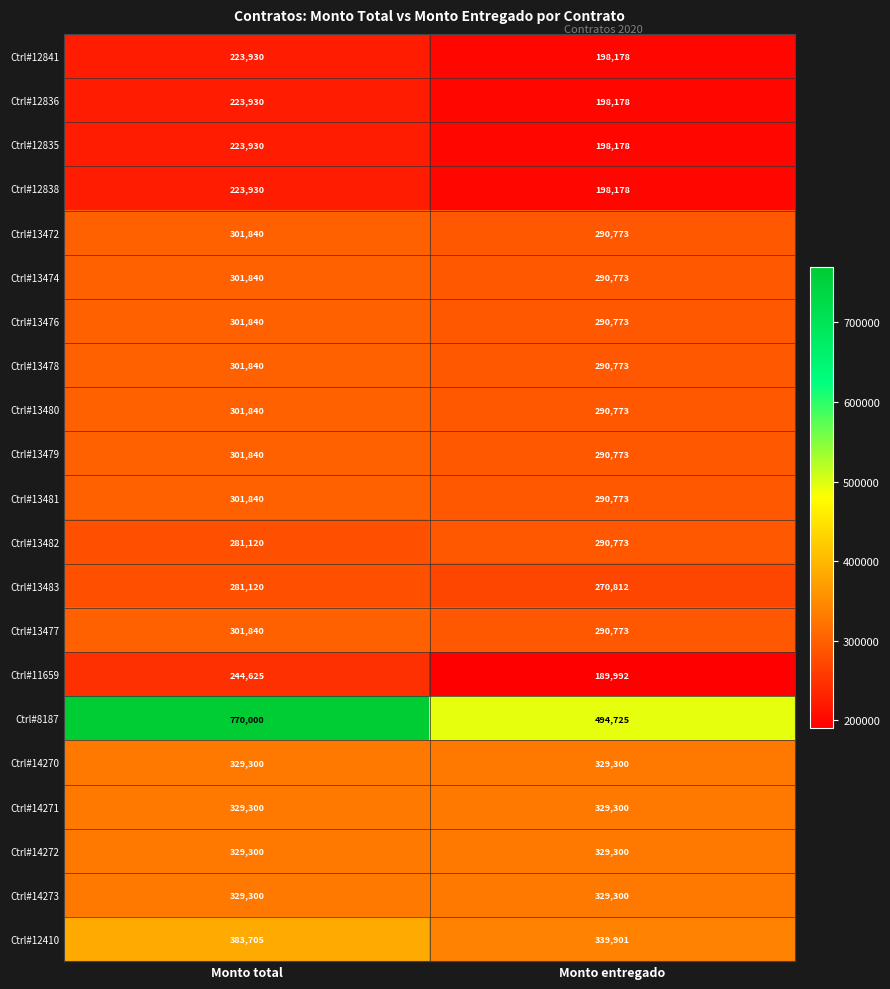

Which series has the largest range (max minus min)?

Ctrl#8187